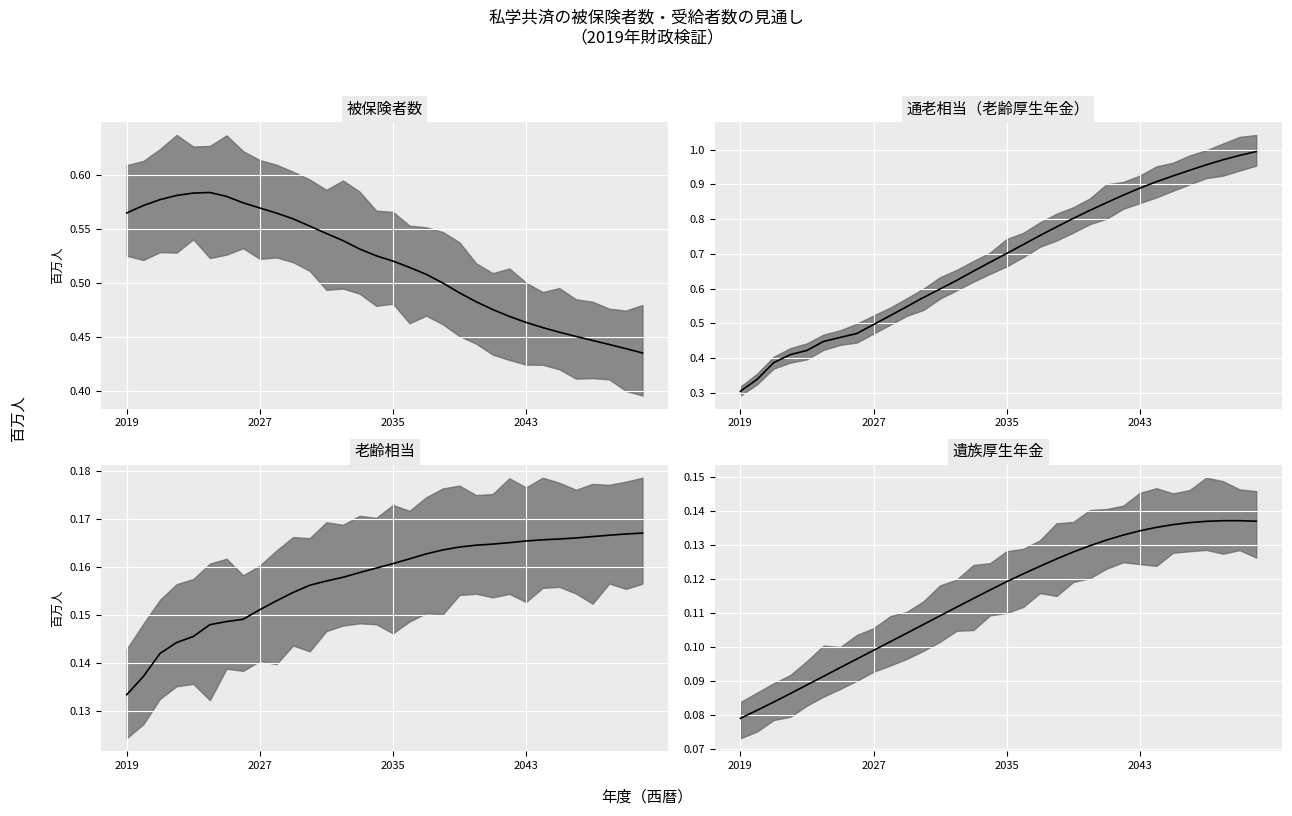

Rank the series at 2023 from lowest to highest value.

遺族厚生年金, 老齢相当, 通老相当, 被保険者数